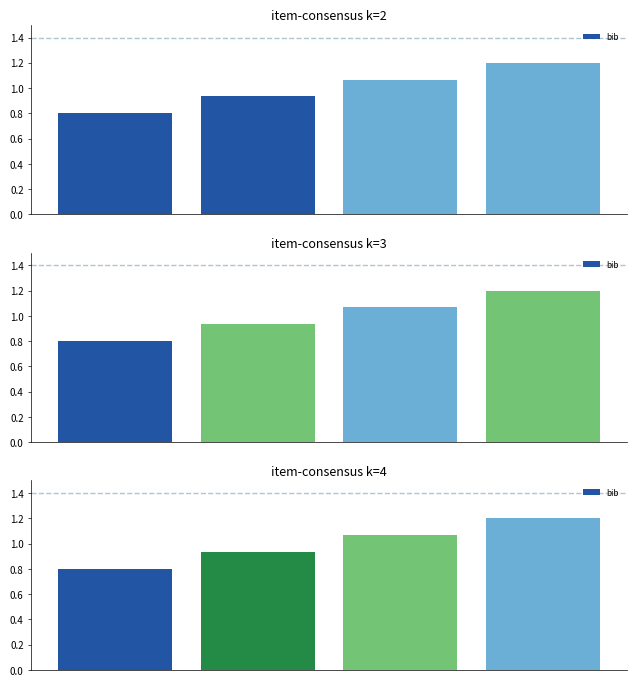

What is the value of the 1st bar from the left?

0.8